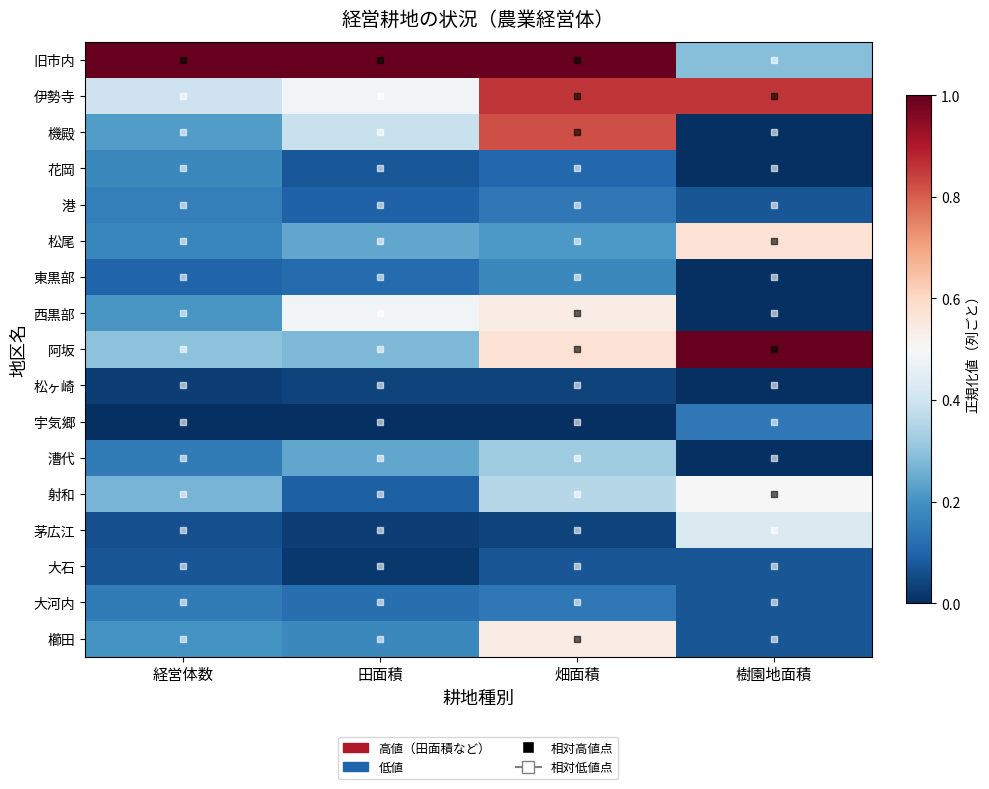

Which has a higher value, 田面積 or 畑面積?

田面積